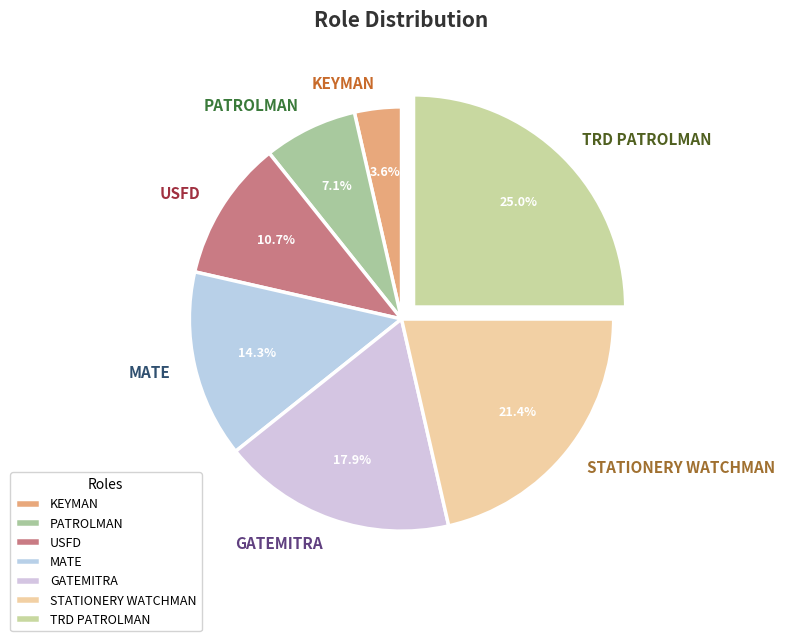

Rank the categories by value from lowest to highest.

KEYMAN, PATROLMAN, USFD, MATE, GATEMITRA, STATIONERY WATCHMAN, TRD PATROLMAN